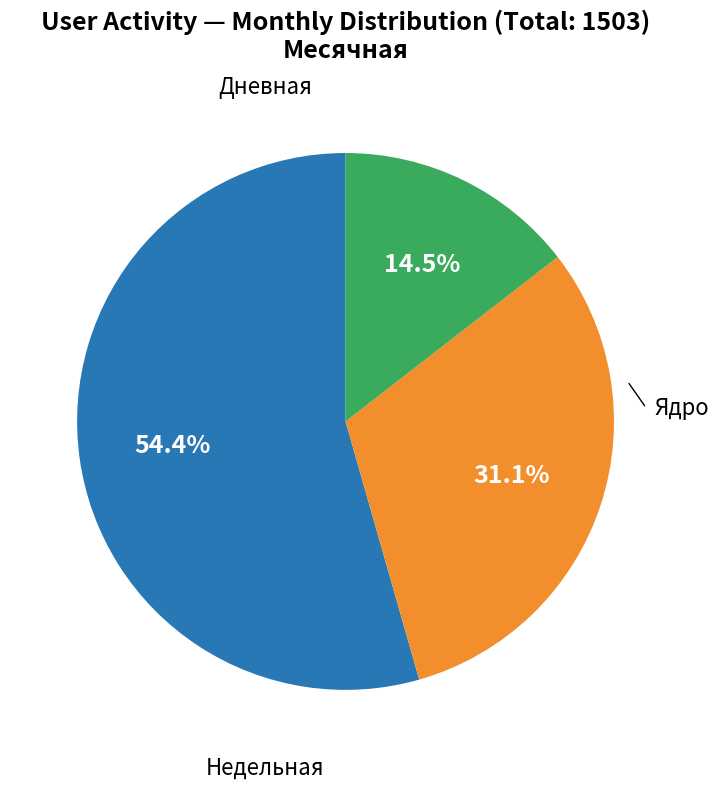

Is there any slice that represents more than half of the pie?

Yes